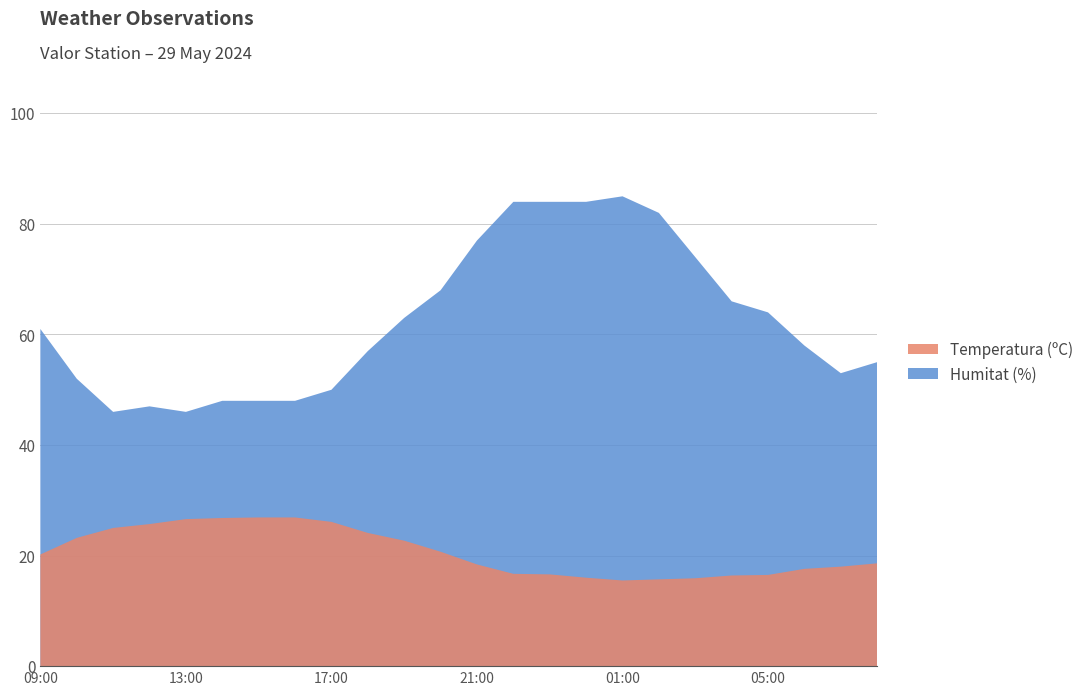

Reading left to right, extract all data points from this chart.

Temperatura (ºC): 09:00=20.2	10:00=23.2	11:00=25.0	12:00=25.7	13:00=26.6	14:00=26.8	15:00=26.9	16:00=26.9	17:00=26.1	18:00=24.1	19:00=22.7	20:00=20.7	21:00=18.4	22:00=16.7	23:00=16.6	00:00=16.0	01:00=15.5	02:00=15.7	03:00=15.9	04:00=16.4	05:00=16.5	06:00=17.6	07:00=18.0	08:00=18.6
Humitat (%): 09:00=61.0	10:00=52.0	11:00=46.0	12:00=47.0	13:00=46.0	14:00=48.0	15:00=48.0	16:00=48.0	17:00=50.0	18:00=57.0	19:00=63.0	20:00=68.0	21:00=77.0	22:00=84.0	23:00=84.0	00:00=84.0	01:00=85.0	02:00=82.0	03:00=74.0	04:00=66.0	05:00=64.0	06:00=58.0	07:00=53.0	08:00=55.0